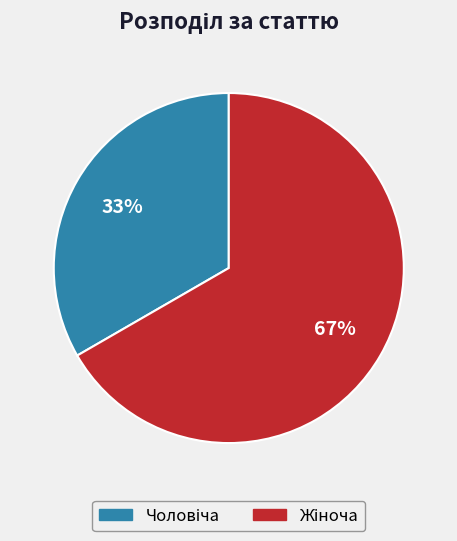

Does any single category account for the majority?

Yes